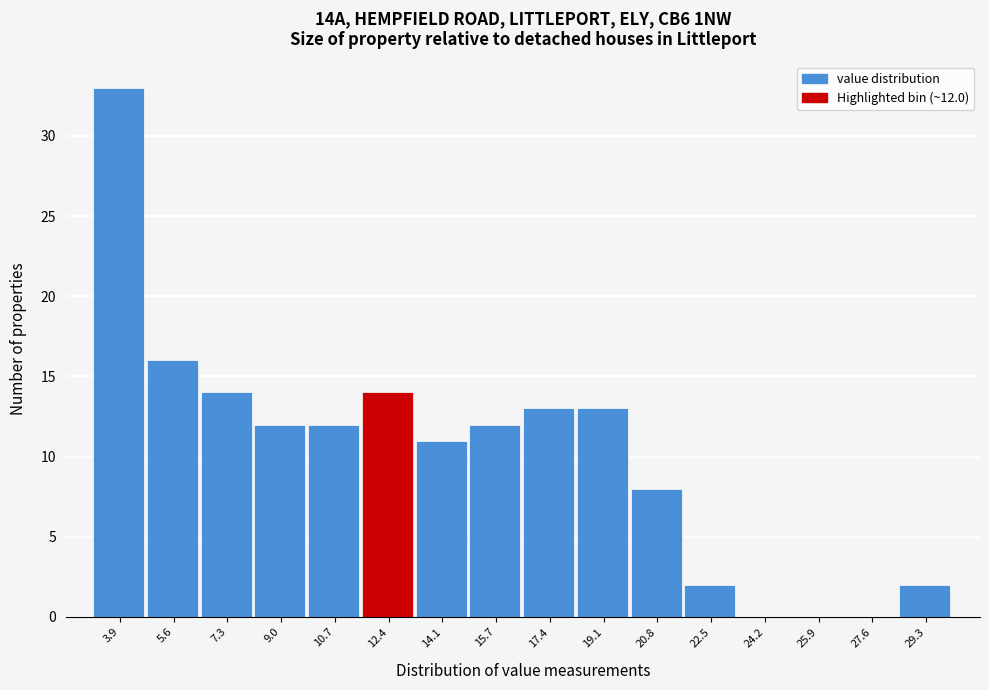

Which range on the x-axis has the tallest bar?

3.0 to 4.8